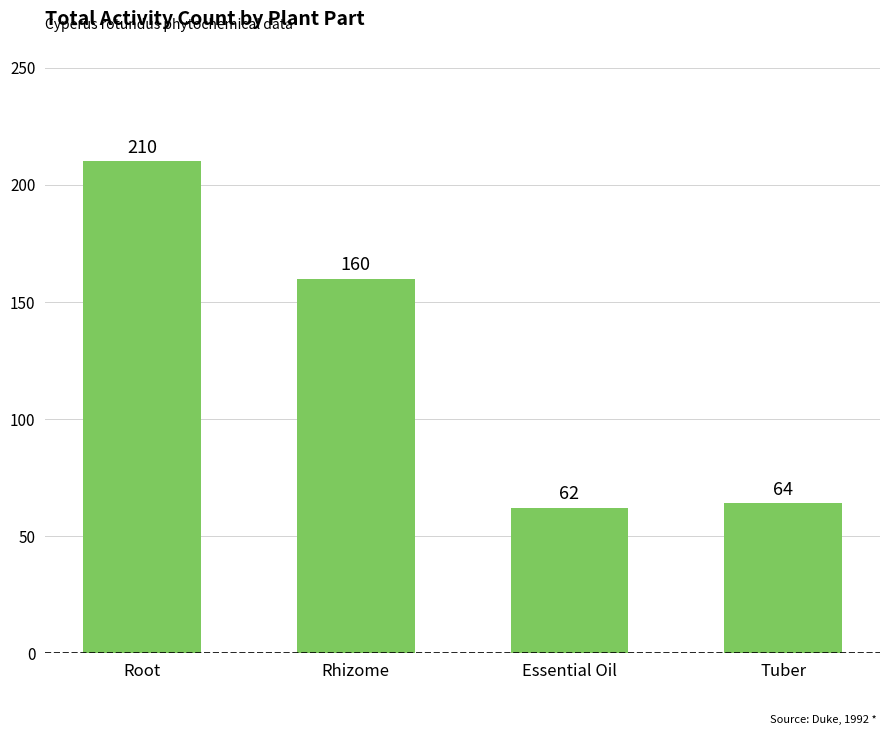

Which label corresponds to the smallest value in the chart?

Essential Oil